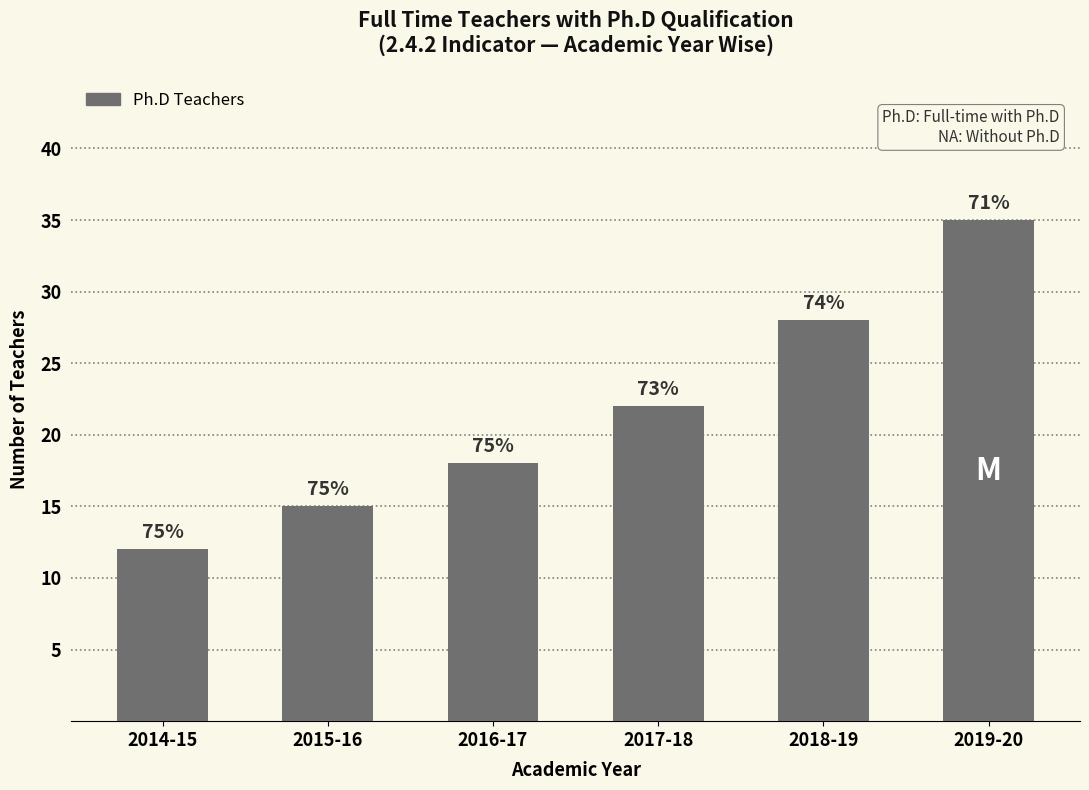

What is the sum of all values?

130